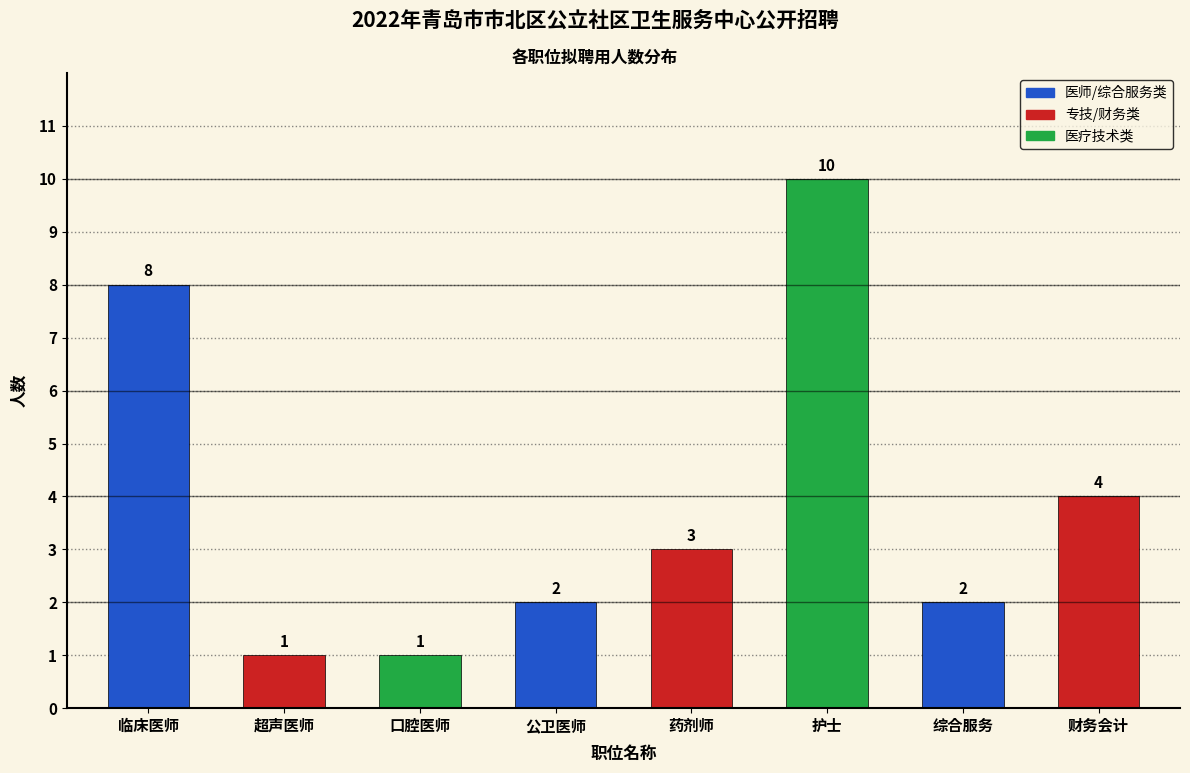

Reading right to left, transcribe all the data shown in this chart.

4	2	10	3	2	1	1	8